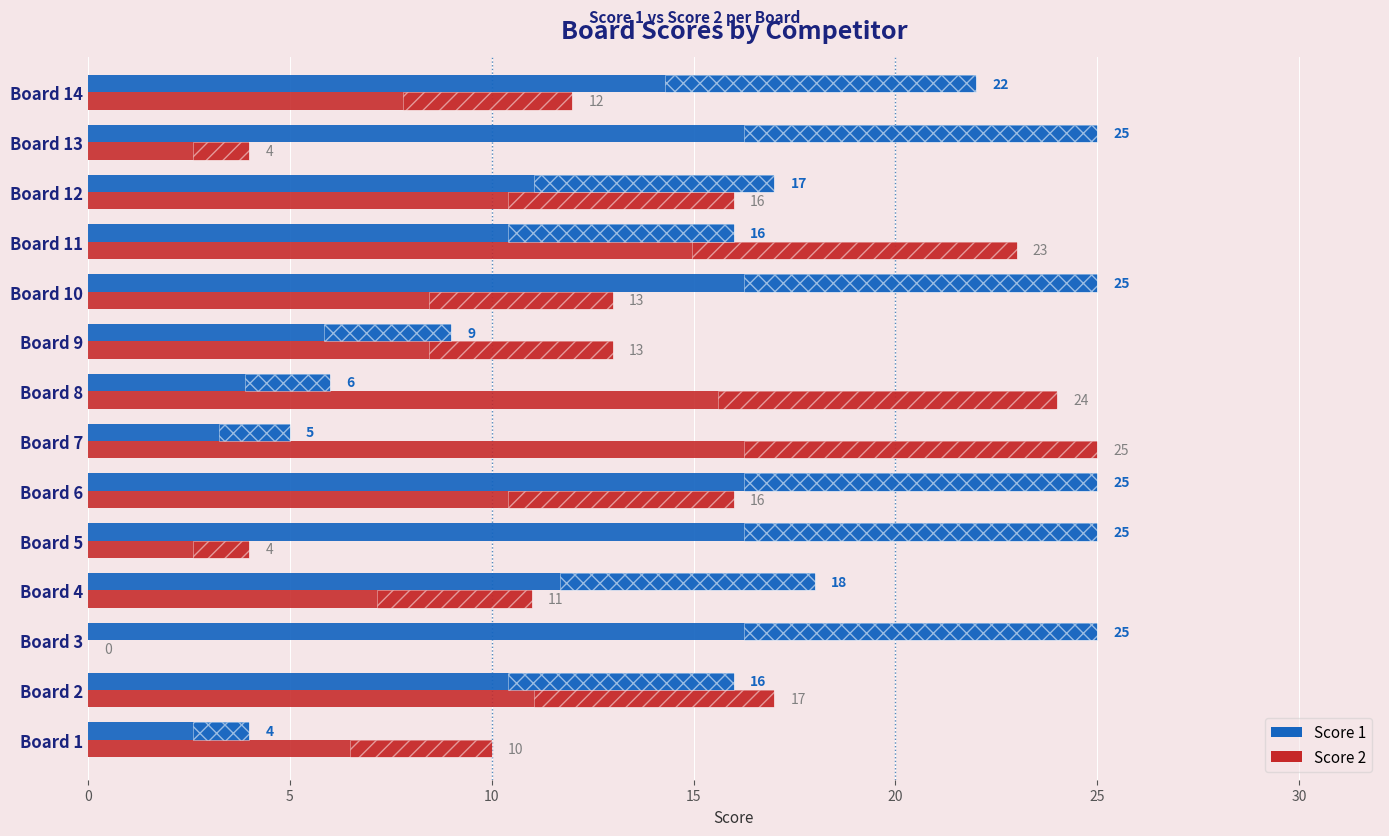

Which series has the largest range (max minus min)?

Score 2